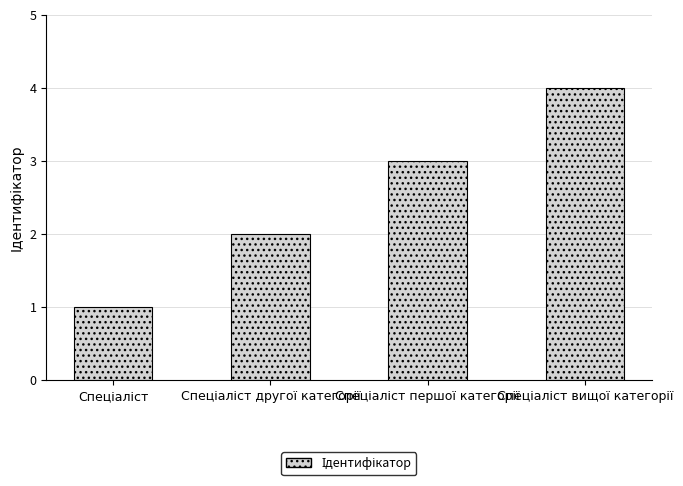

What is the difference between the maximum and minimum values?

3